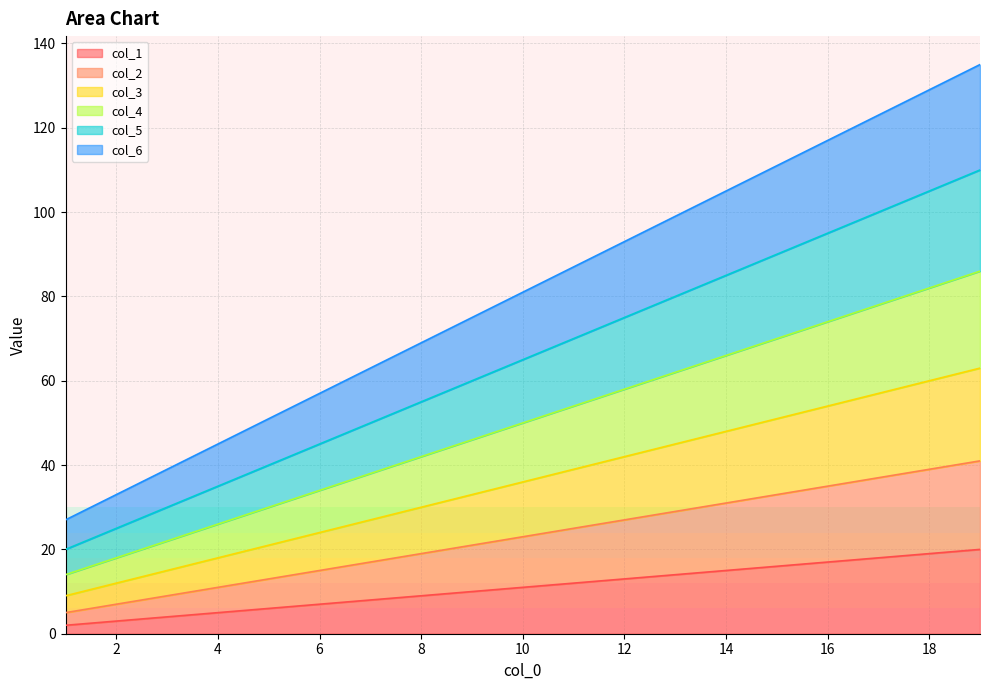

At how many categories does at least one series exceed 126?

2